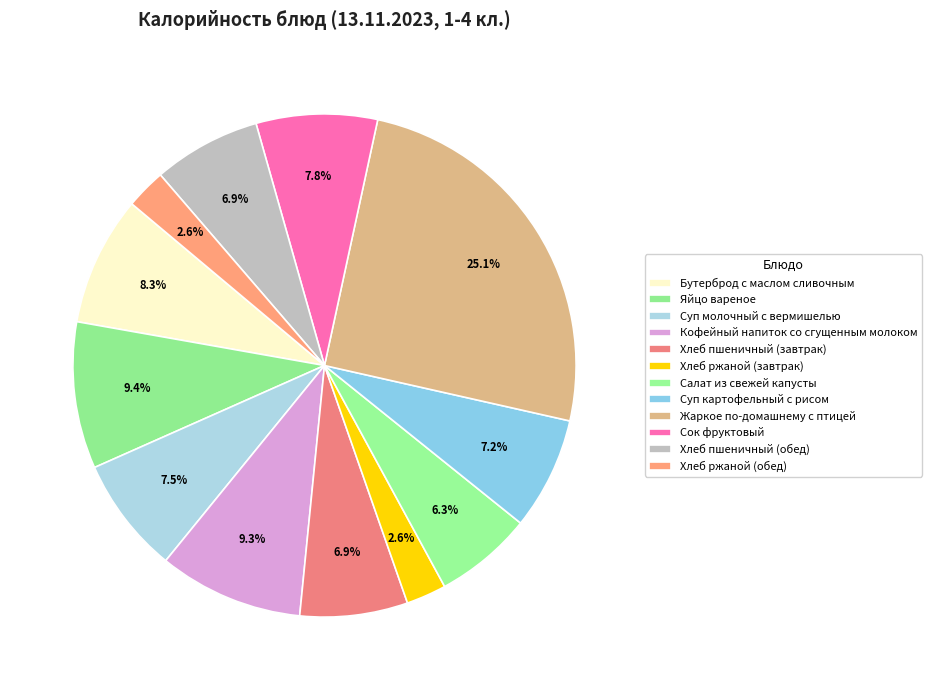

Is Сок фруктовый the majority of the pie?

No